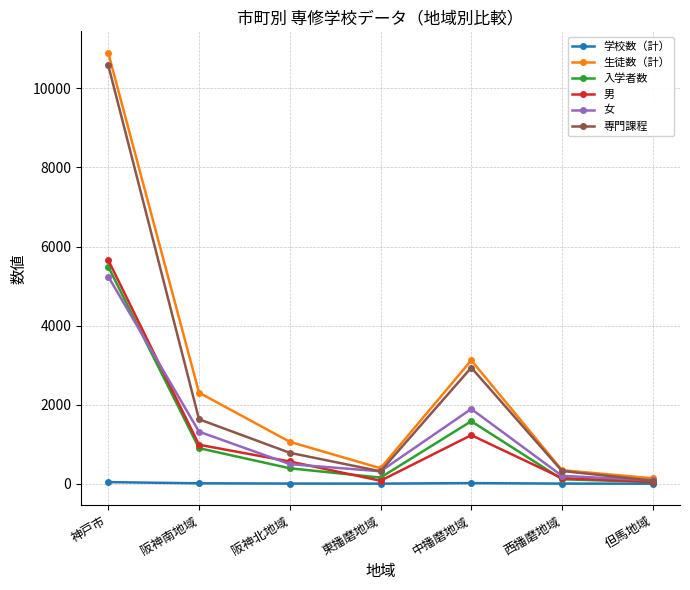

At how many categories does at least one series exceed 523?

4